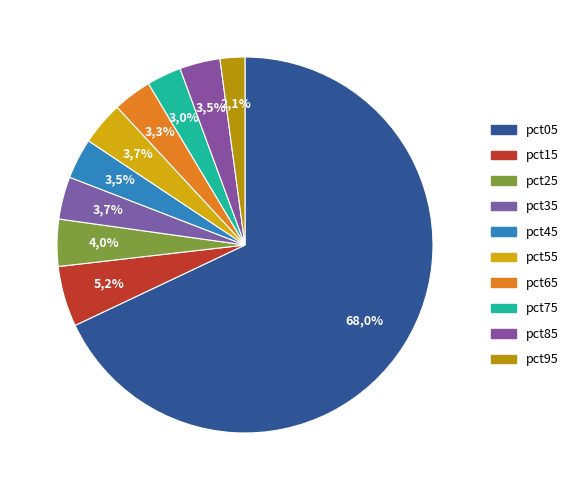

Do pct45 and pct55 together represent more than half of the pie?

No